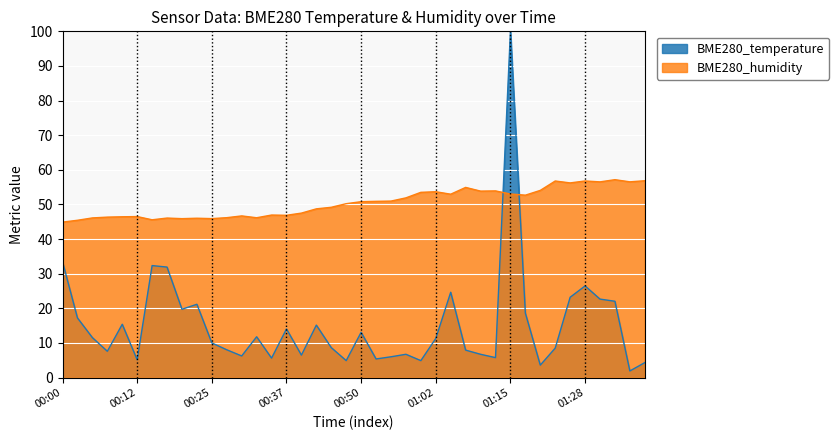

Which series has the largest total across all categories?

BME280_humidity